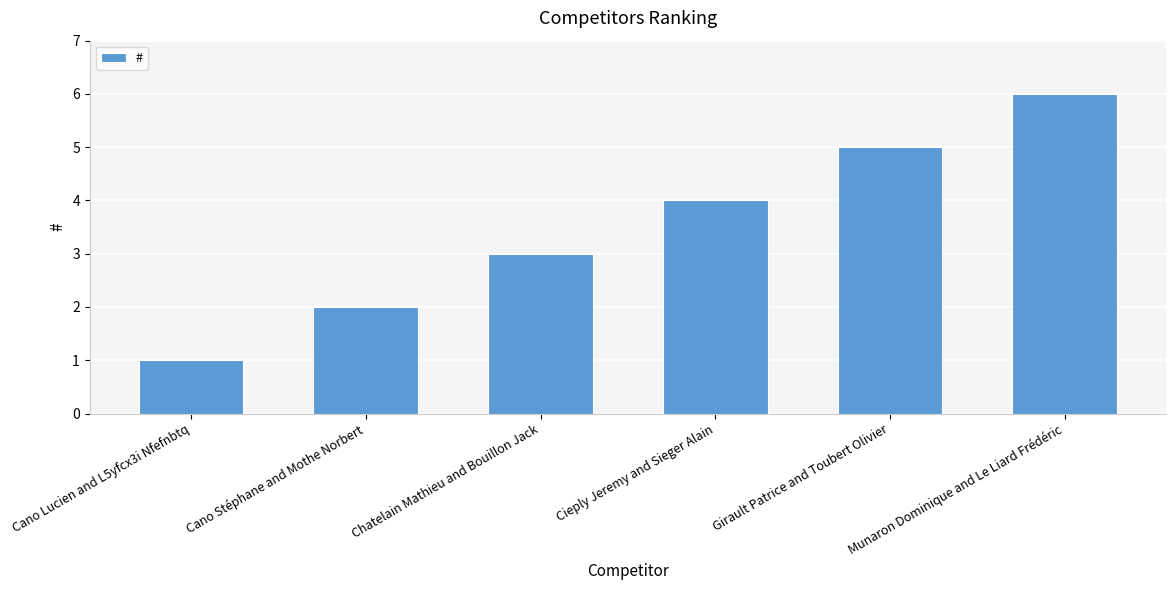

How many bars are there in total?

6